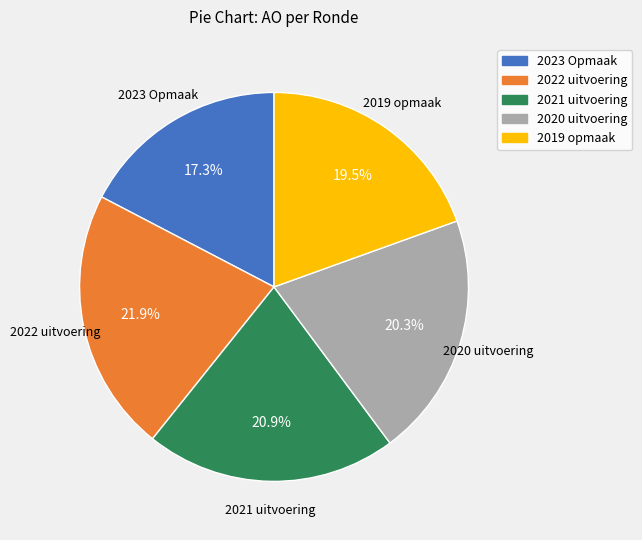

How many slices are in this pie chart?

5